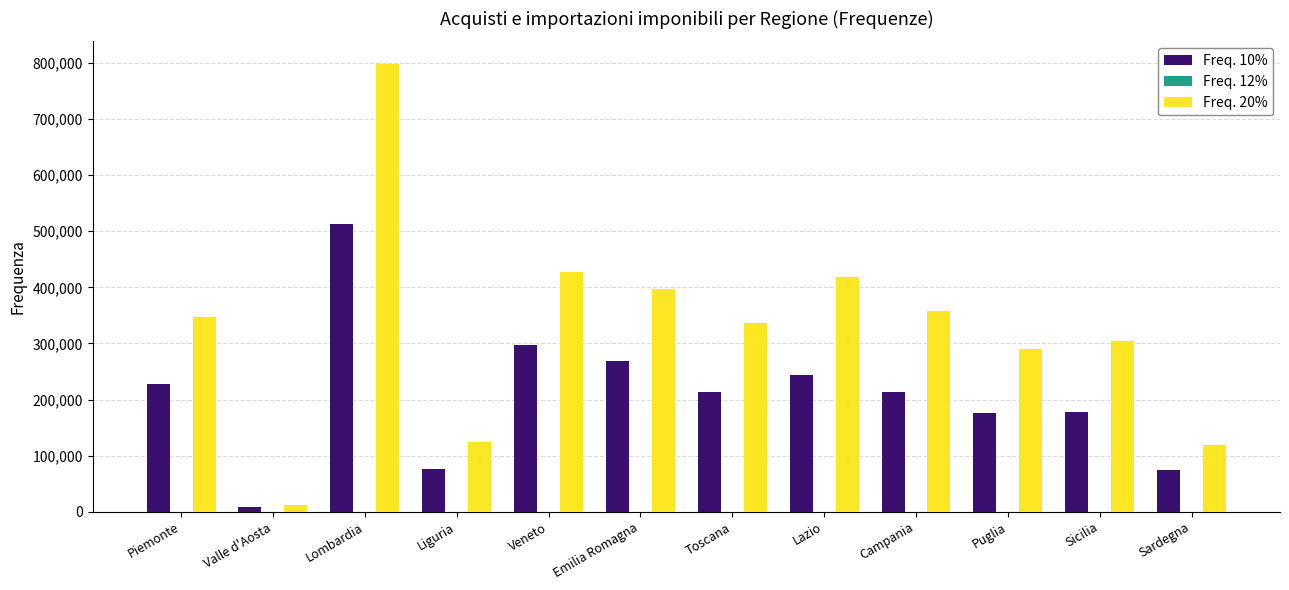

The Freq. 20% series shows 102445 at Emilia Romagna. True or false?

False